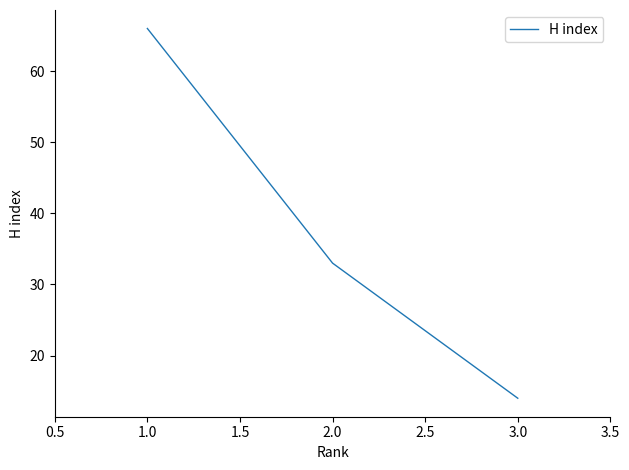

What is the sum of all values?

113